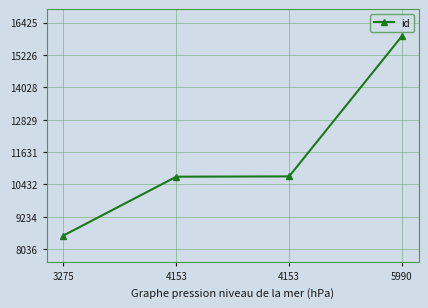

How many series are shown in this chart?

1